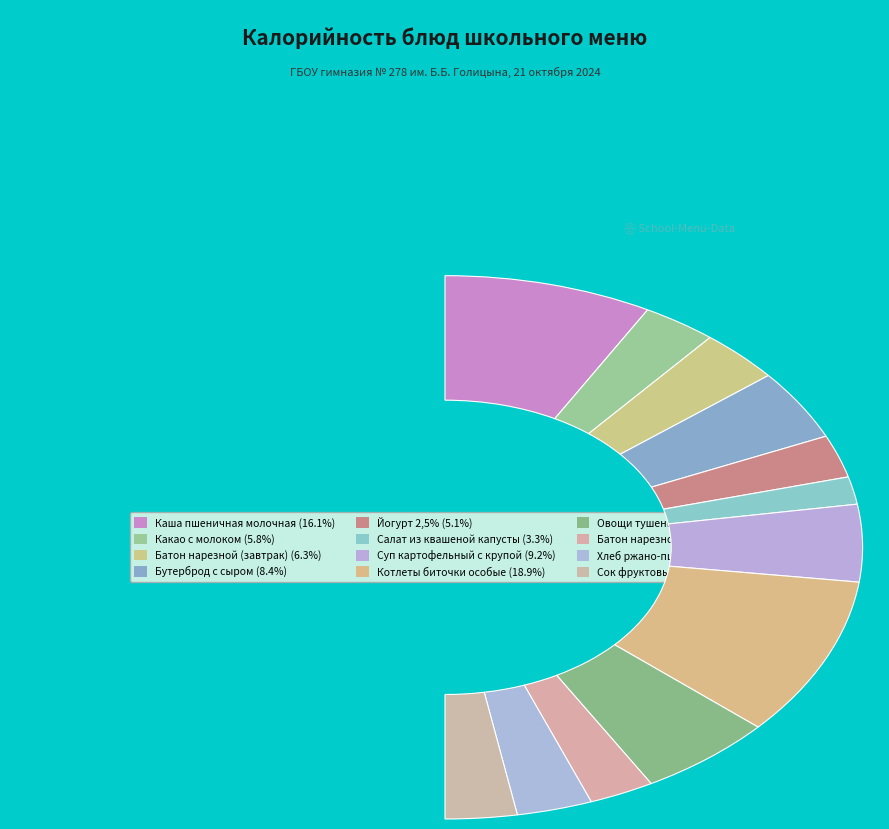

Which slice is the largest?

Котлеты биточки особые